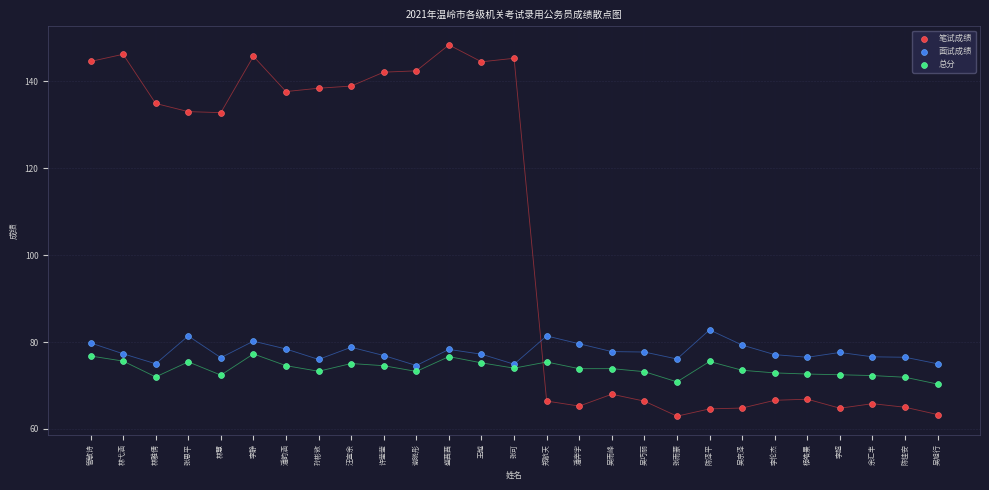

Which series reaches the maximum Y coordinate?

笔试成绩